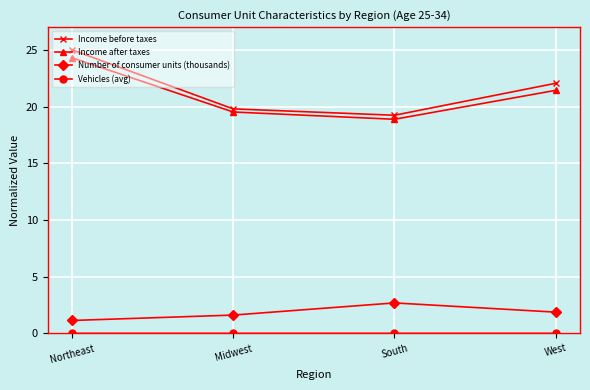

Is this an area chart (filled region under the line)?

No